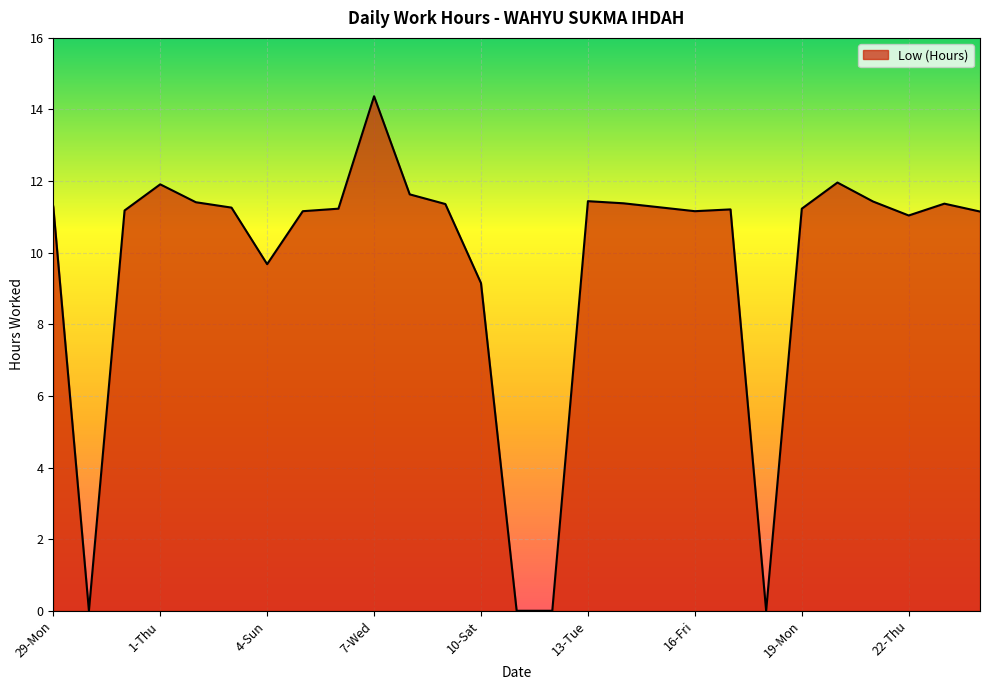

How many lines are shown in the chart?

1